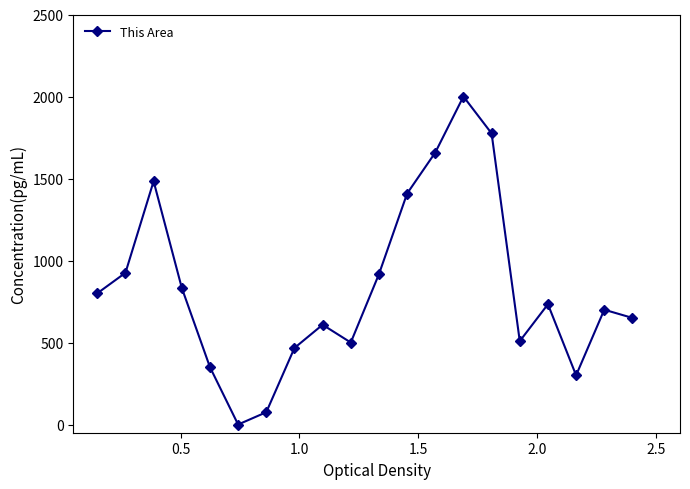

What is the difference between the maximum and minimum values?

2000.0